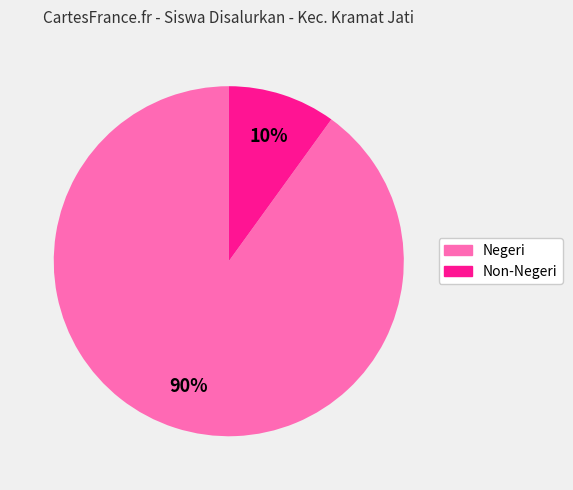

Does any single category account for the majority?

Yes